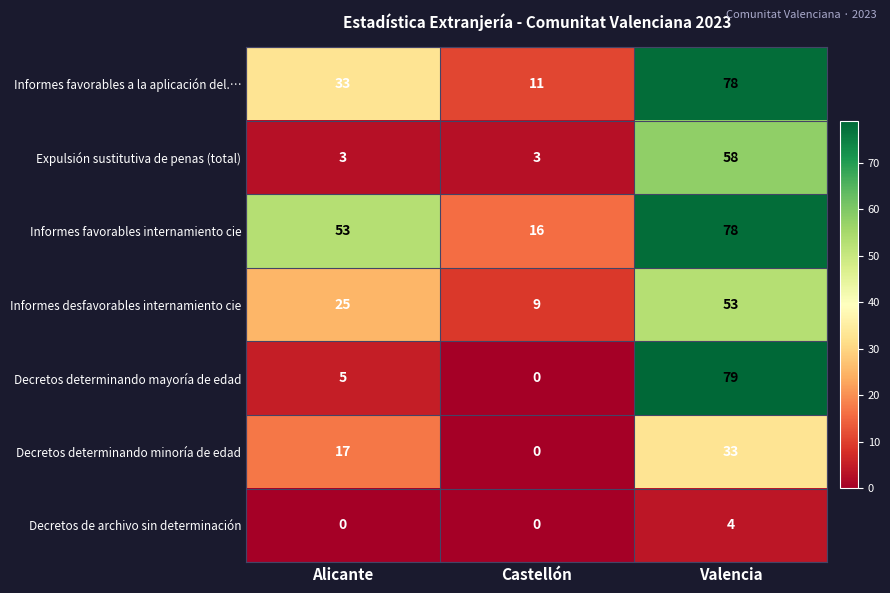

Count the number of data series in this chart.

7